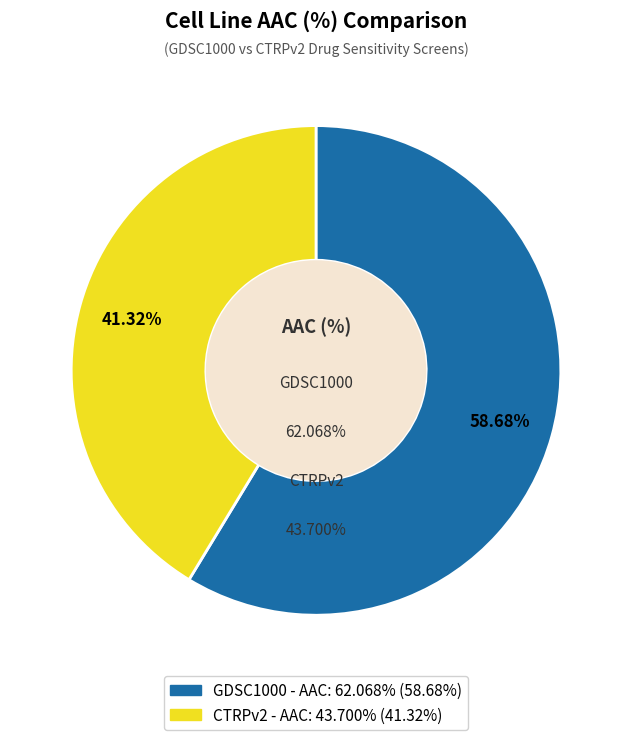

True or false: CTRPv2 accounts for 41% of the total.

True